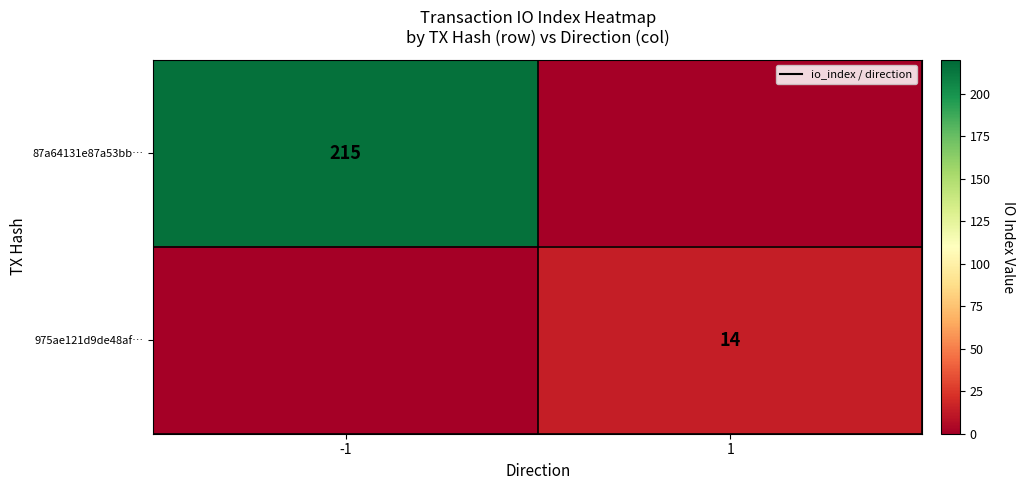

Is it true that 975ae121d9de48af… equals 14 at 1?

True